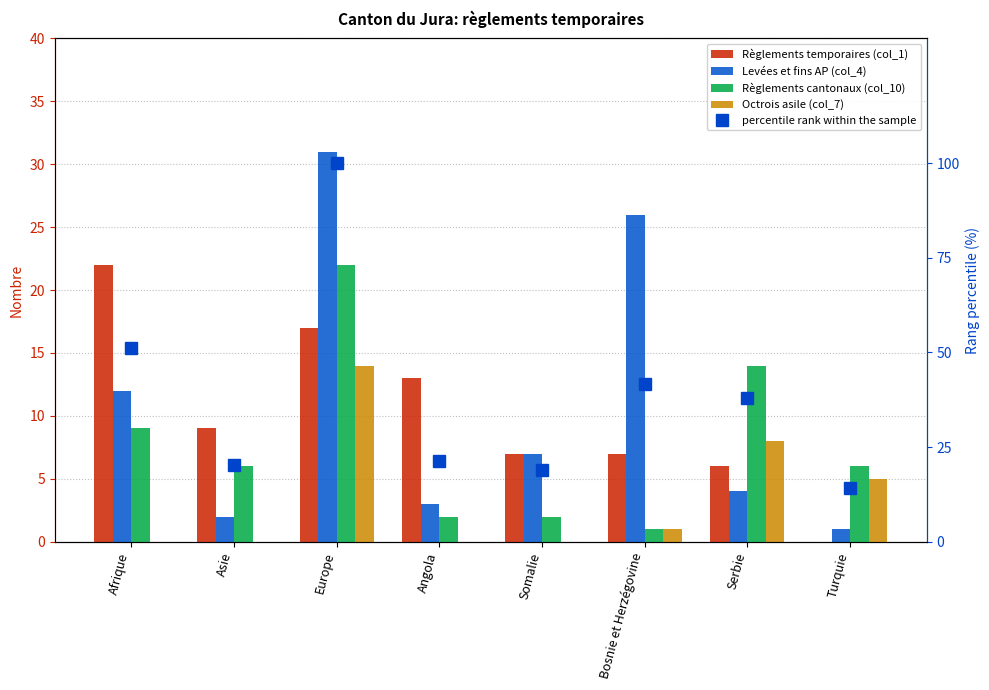

Reading left to right, extract all data points from this chart.

Règlements temporaires (col_1): Afrique=22.0	Asie=9.0	Europe=17.0	Angola=13.0	Somalie=7.0	Bosnie et Herzégovine=7.0	Serbie=6.0	Turquie=0.0
Levées et fins AP (col_4): Afrique=12.0	Asie=2.0	Europe=31.0	Angola=3.0	Somalie=7.0	Bosnie et Herzégovine=26.0	Serbie=4.0	Turquie=1.0
Règlements cantonaux (col_10): Afrique=9.0	Asie=6.0	Europe=22.0	Angola=2.0	Somalie=2.0	Bosnie et Herzégovine=1.0	Serbie=14.0	Turquie=6.0
Octrois asile (col_7): Afrique=0.0	Asie=0.0	Europe=14.0	Angola=0.0	Somalie=0.0	Bosnie et Herzégovine=1.0	Serbie=8.0	Turquie=5.0
percentile rank within the sample: Afrique=51.2	Asie=20.2	Europe=100.0	Angola=21.4	Somalie=19.0	Bosnie et Herzégovine=41.7	Serbie=38.1	Turquie=14.3